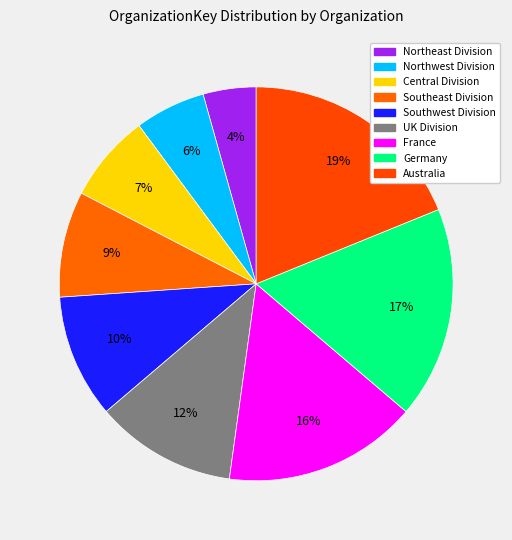

Do France and Northwest Division together represent more than half of the pie?

No